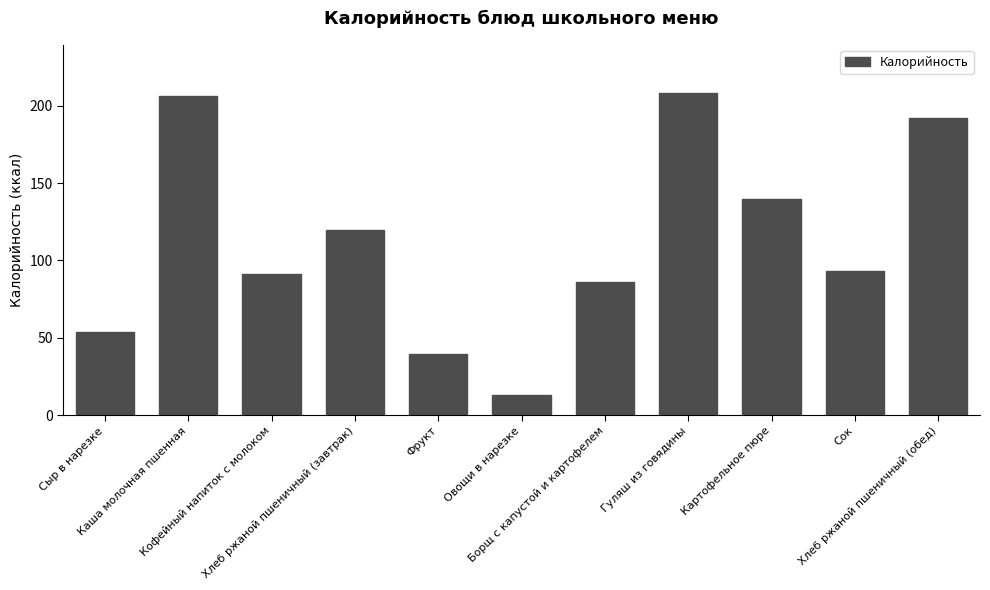

What is the change in value from Борщ с капустой и картофелем to Картофельное пюре?

+53.4